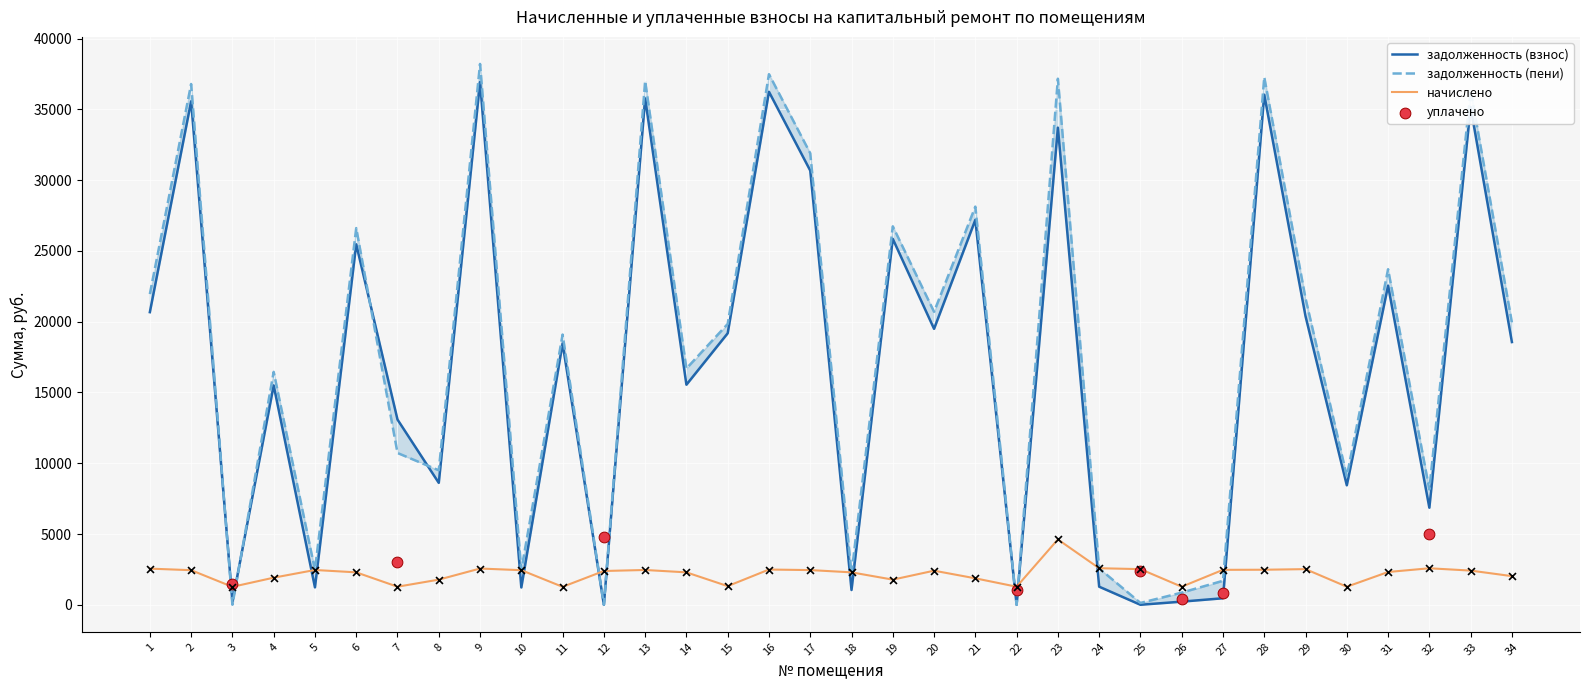

Which series reaches the minimum Y coordinate?

задолженность (взнос)